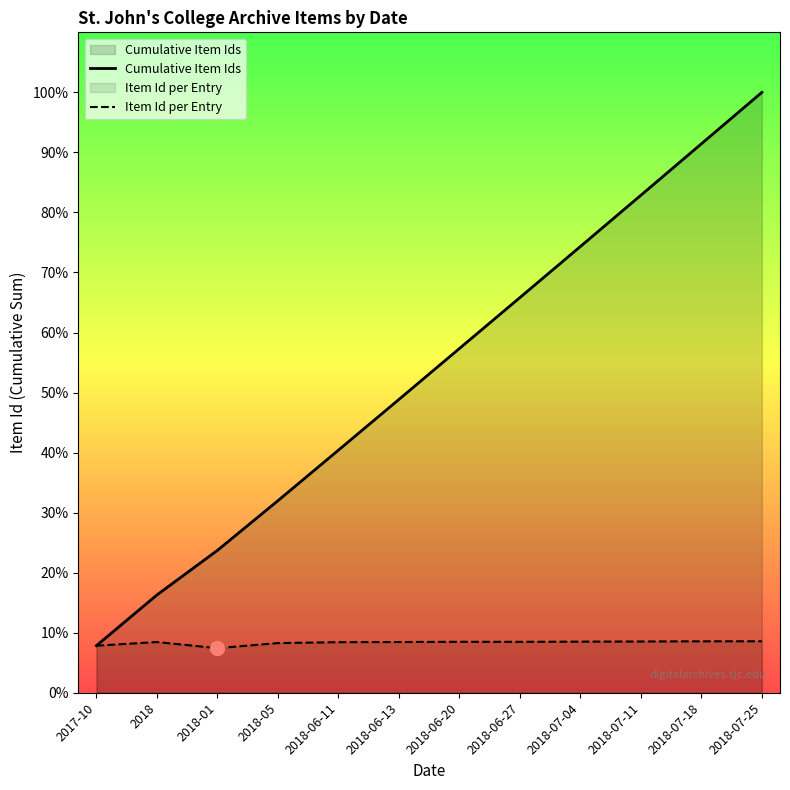

Where does the Cumulative Item Ids series first go above 26745?

2018-06-27